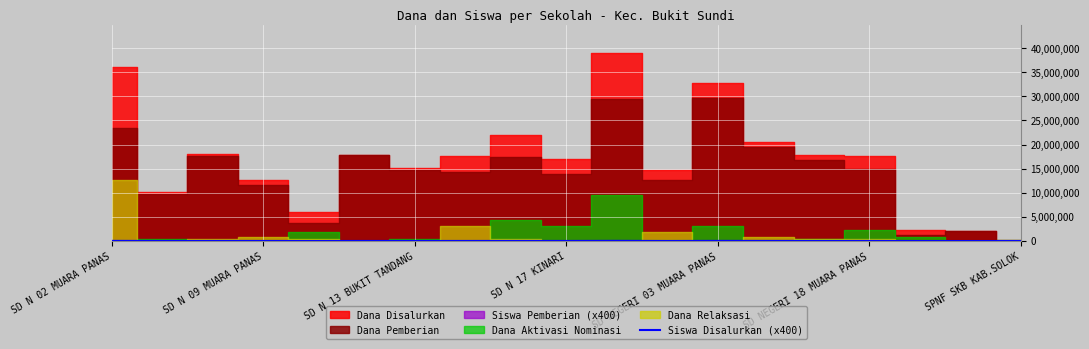

How many lines are shown in the chart?

1